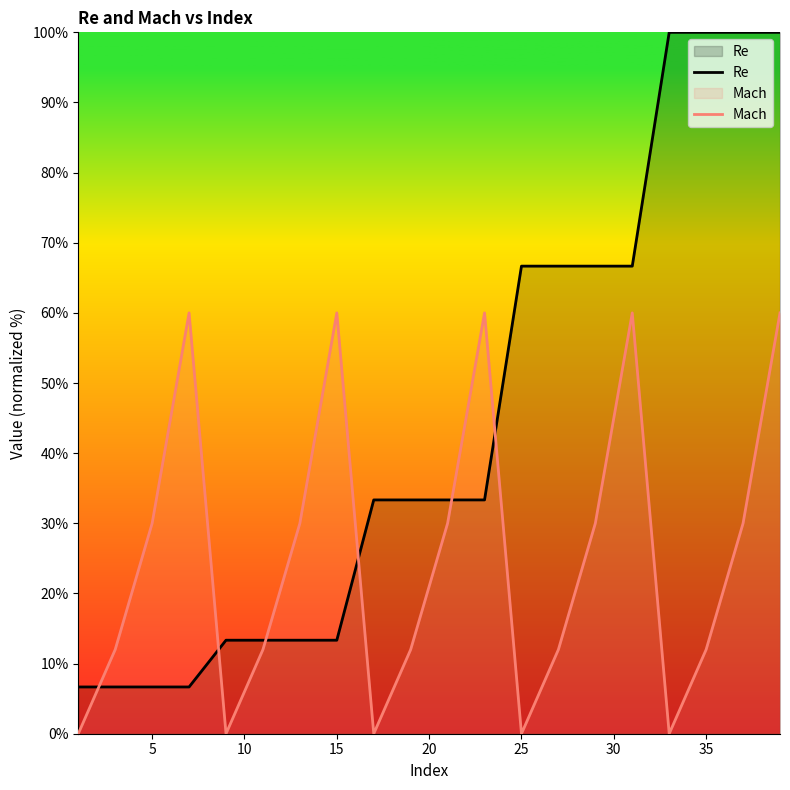

The Re series shows 31.8 at 25. True or false?

False